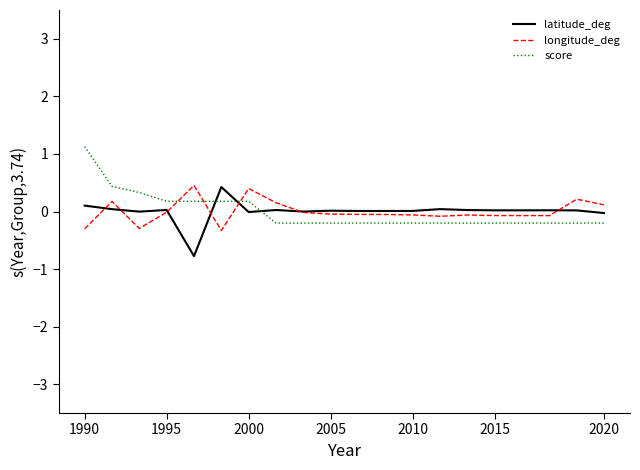

After their last crossing, which series has the higher values: longitude_deg or score?

longitude_deg